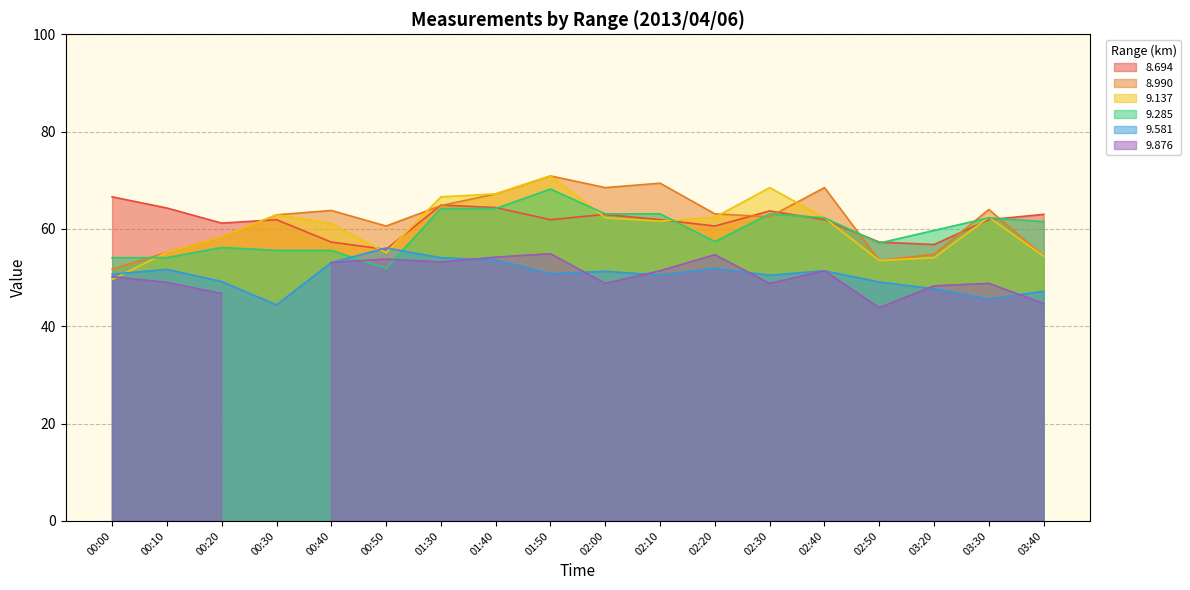

Is it true that 9.137 equals 62.3 at 02:00?

True